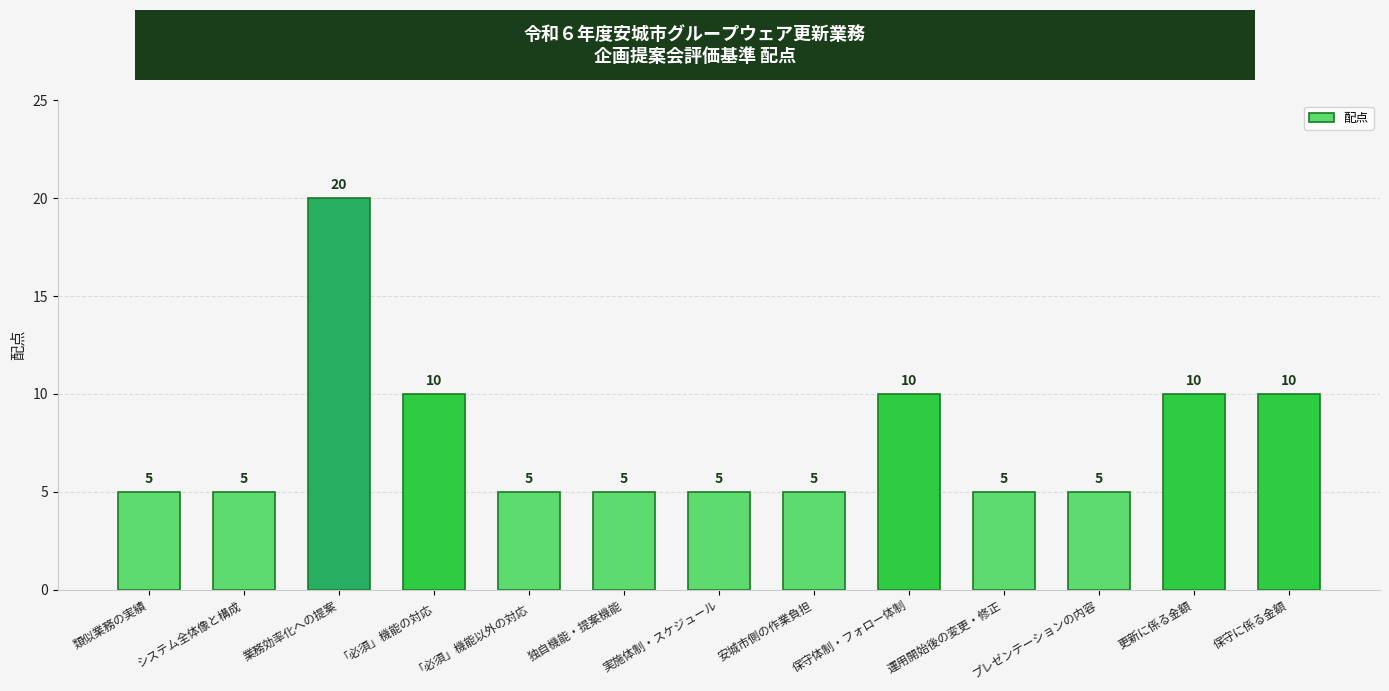

How many bars are there in total?

13